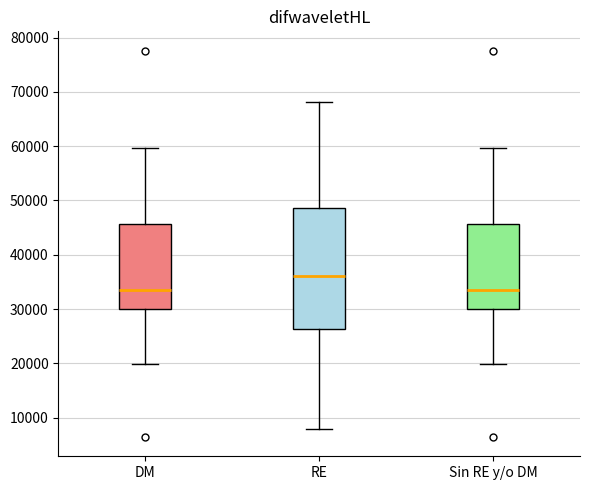

Reading left to right, transcribe this box plot: for each box, give where its median line is, the range the box spans, and where its two whiskers end, as read against the y-axis. The values are not printed on the chart, so give them approximately, as read against the axis.

DM: median 34000, box 30000 to 46000, whiskers 20000 to 60000
RE: median 36000, box 26000 to 49000, whiskers 8000 to 68000
Sin RE y/o DM: median 34000, box 30000 to 46000, whiskers 20000 to 60000